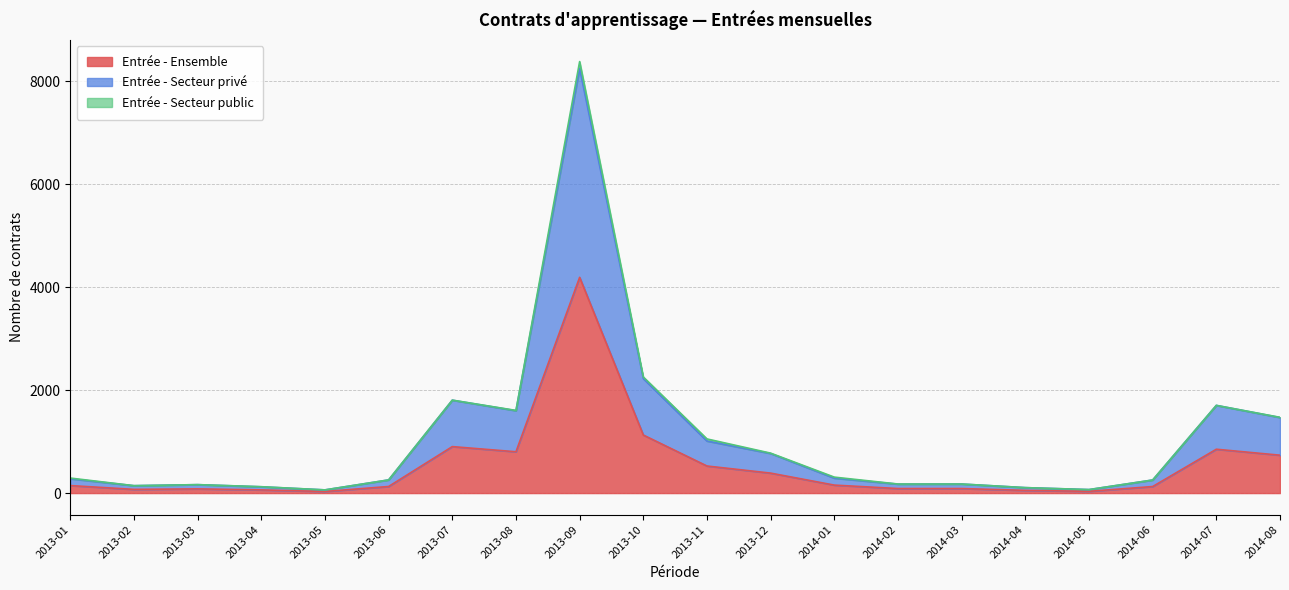

Which series has the widest spread of values?

Entrée - Secteur privé